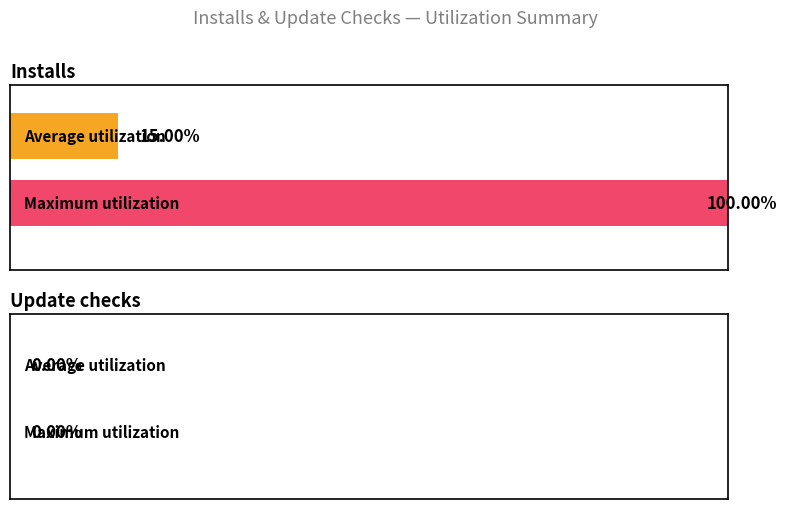

Are the bars grouped side by side (vs. stacked)?

Yes